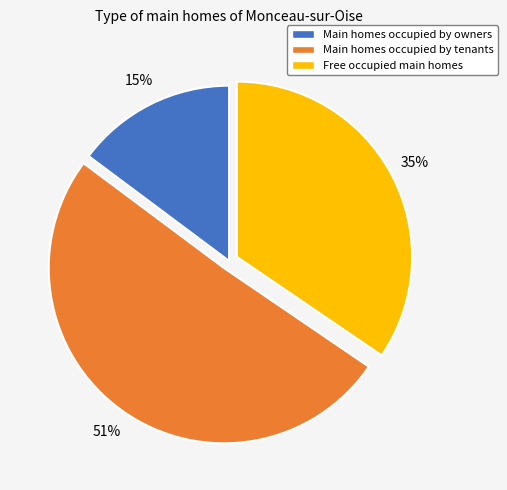

Count the number of slices in the pie.

3